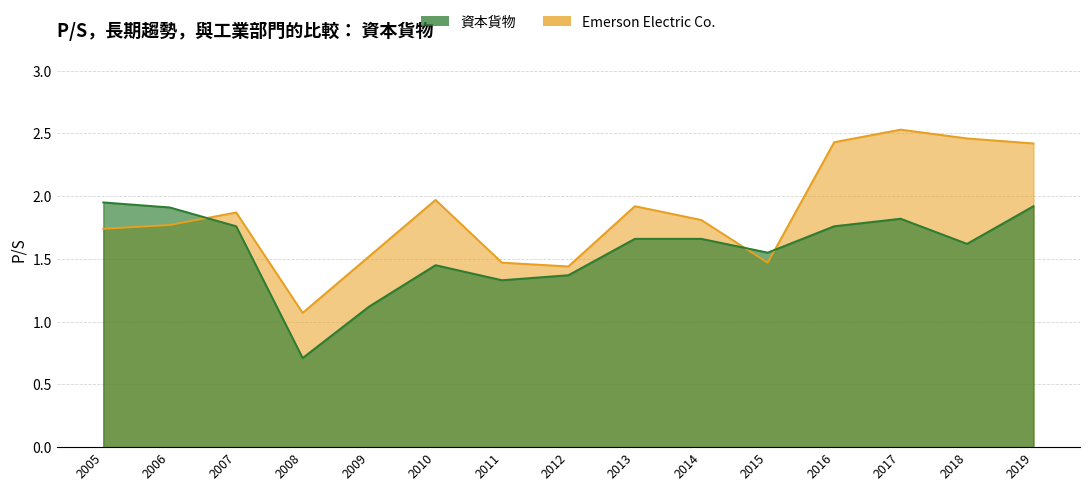

What is the sum of the 資本貨物 values at 2012 and 2013?

3.0